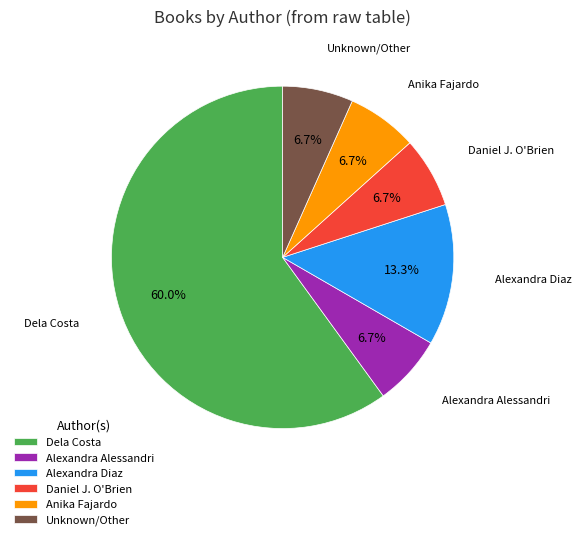

What percentage is NOT represented by Alexandra Diaz?

86.7%